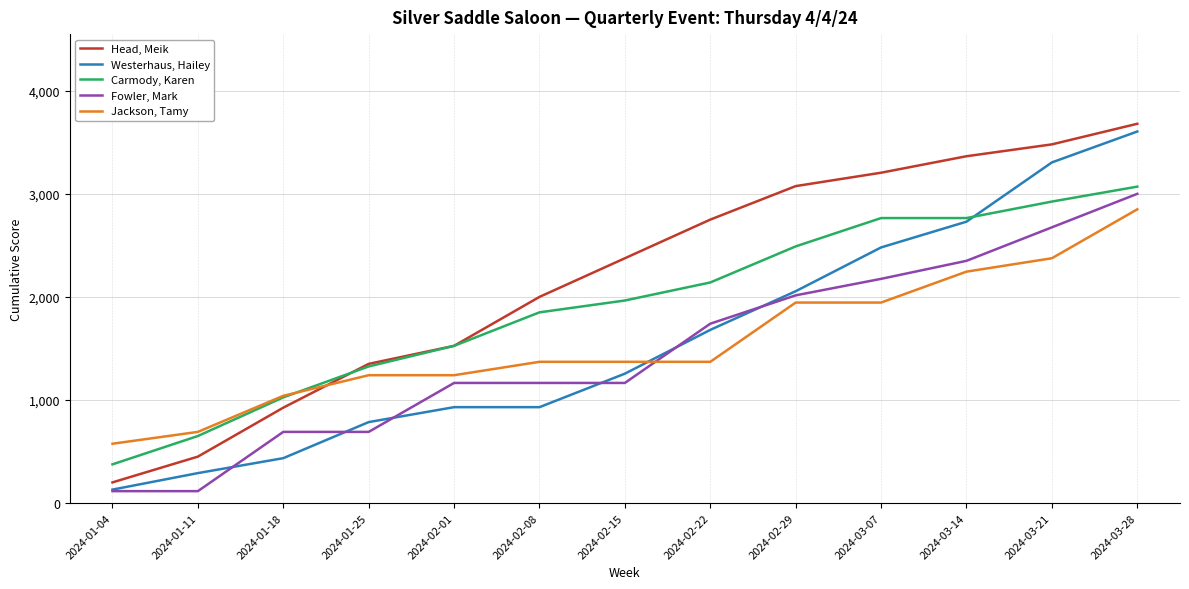

After their last crossing, which series has the higher values: Fowler, Mark or Westerhaus, Hailey?

Westerhaus, Hailey